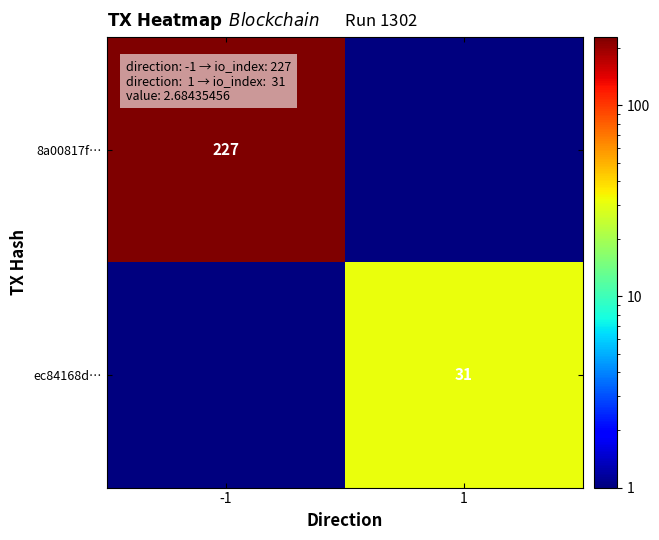

Is it true that ec84168d… equals 31.0 at 1?

True